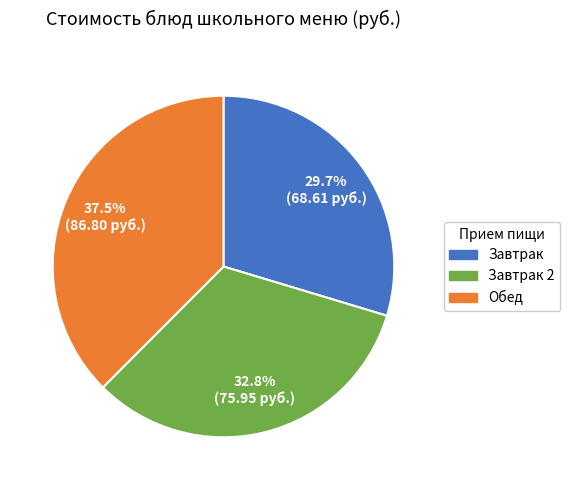

Is there any slice that represents more than half of the pie?

No